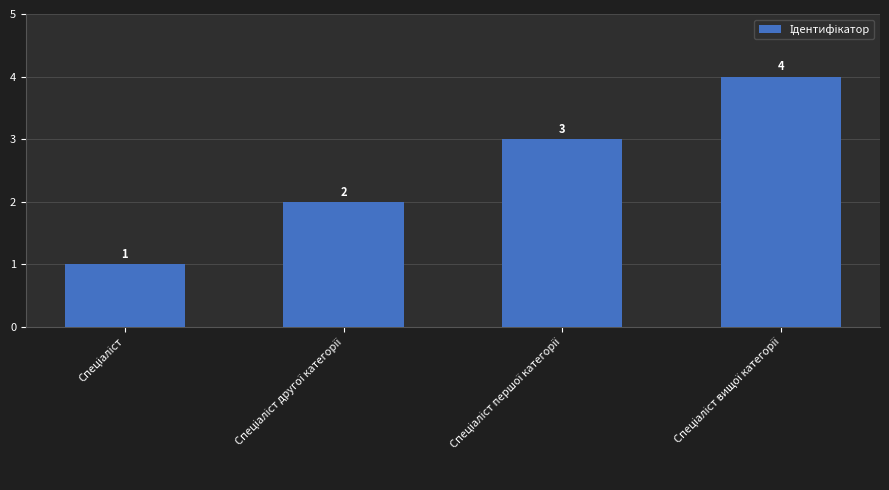

What is the difference between the maximum and minimum values?

3